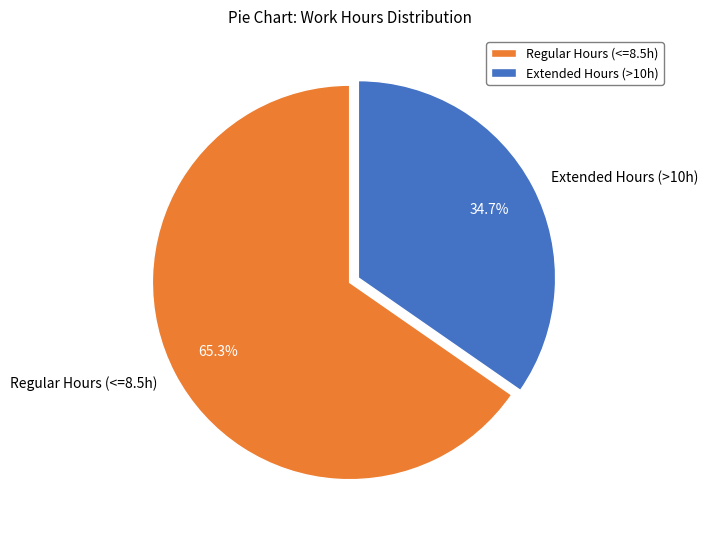

How many slices are in this pie chart?

2